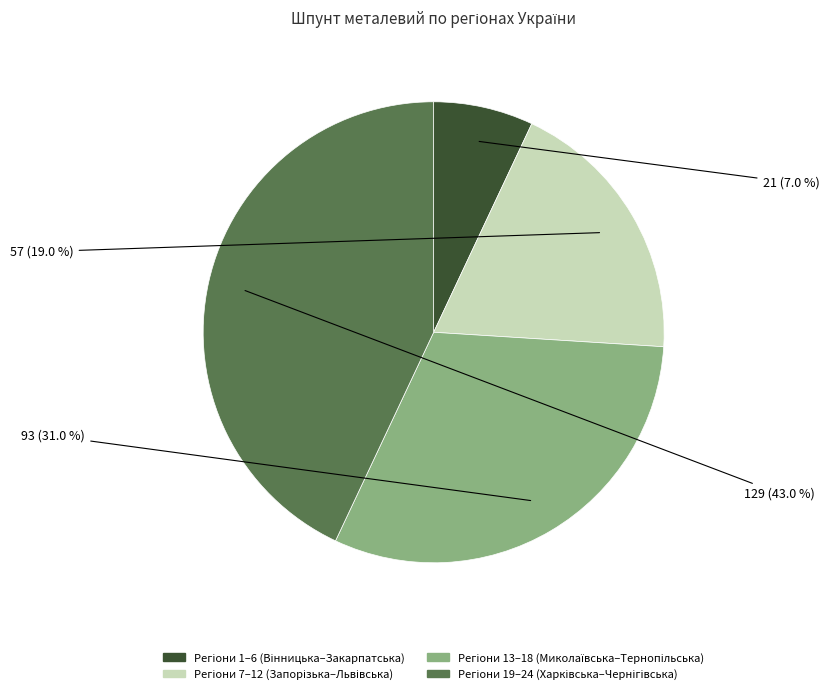

How many segments does this pie chart have?

4